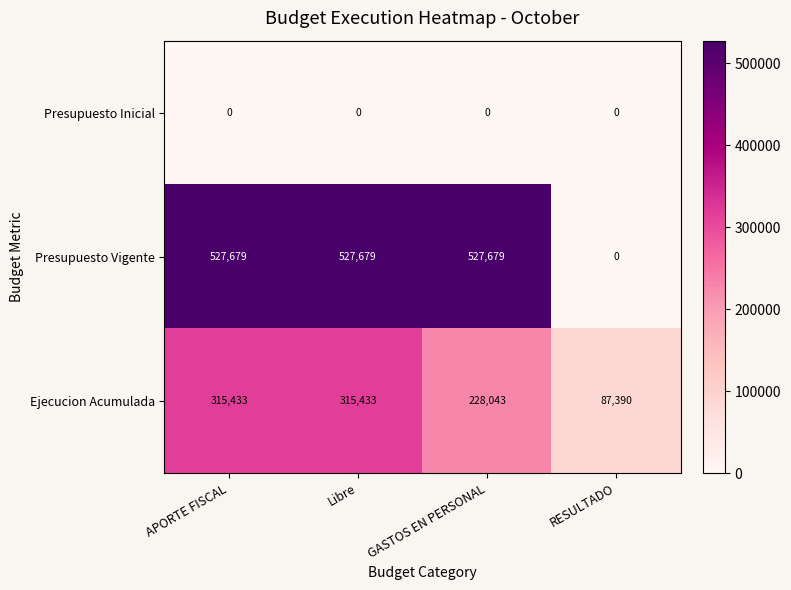

Which series changed the most between Libre and GASTOS EN PERSONAL?

Ejecucion Acumulada